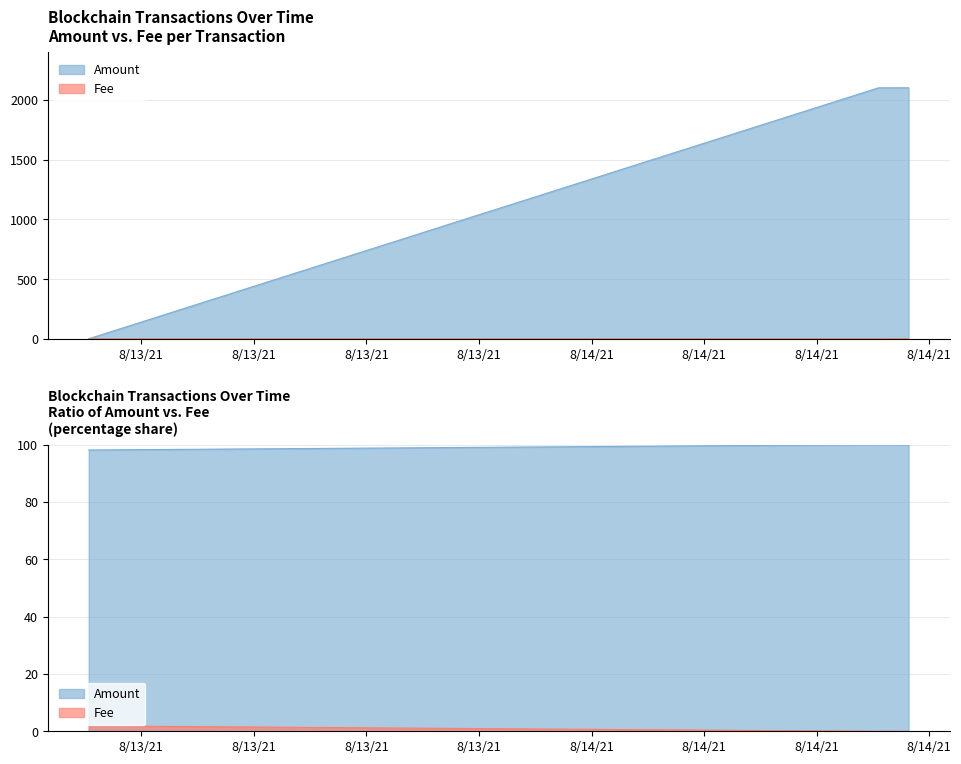

List the series in order of their overall mean, highest first.

Amount, Fee